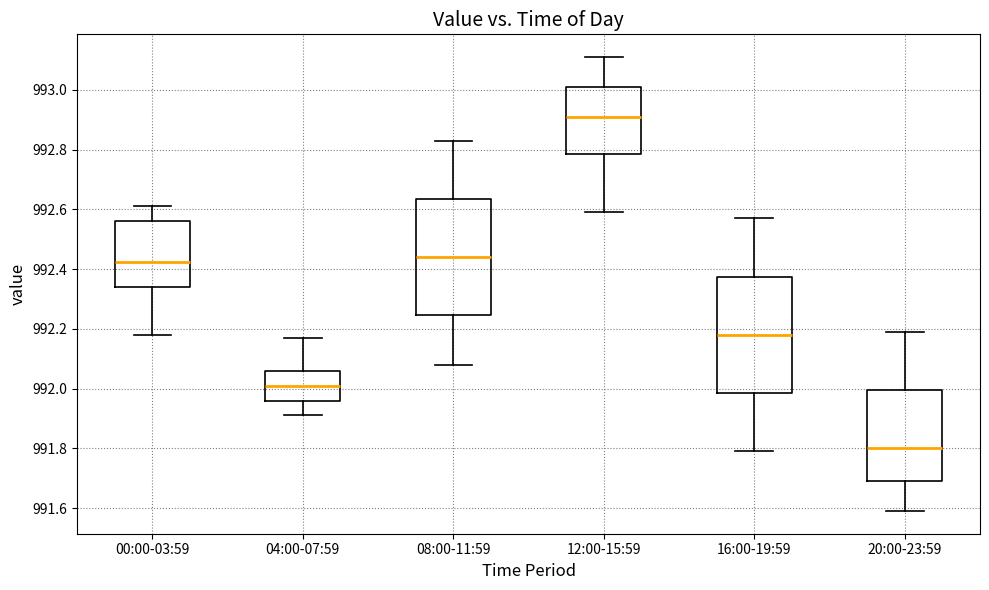

Reading left to right, transcribe this box plot: for each box, give where its median line is, the range the box spans, and where its two whiskers end, as read against the y-axis. The values are not printed on the chart, so give them approximately, as read against the axis.

00:00-03:59: median 992.42, box 992.34 to 992.56, whiskers 992.18 to 992.62
04:00-07:59: median 992.02, box 991.96 to 992.06, whiskers 991.92 to 992.18
08:00-11:59: median 992.44, box 992.24 to 992.64, whiskers 992.08 to 992.84
12:00-15:59: median 992.92, box 992.78 to 993.02, whiskers 992.60 to 993.12
16:00-19:59: median 992.18, box 991.98 to 992.38, whiskers 991.80 to 992.58
20:00-23:59: median 991.80, box 991.70 to 992.00, whiskers 991.60 to 992.20